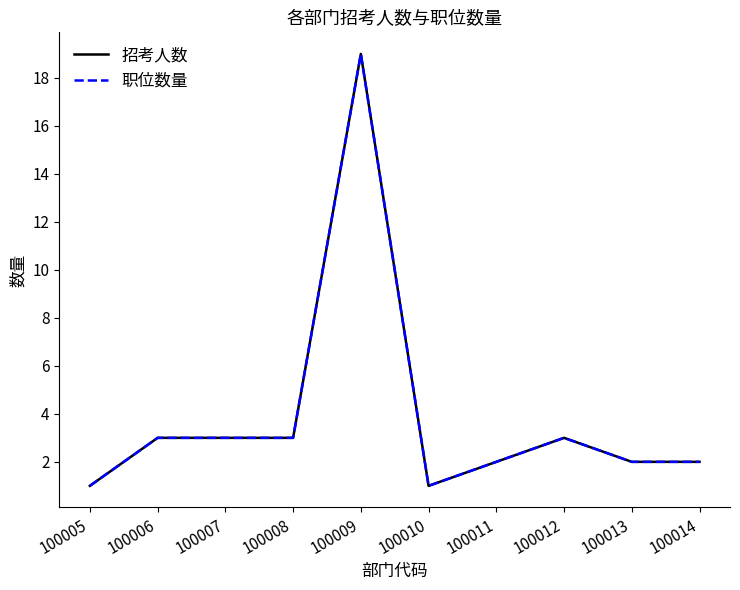

Does the chart display data point markers on the line(s)?

No